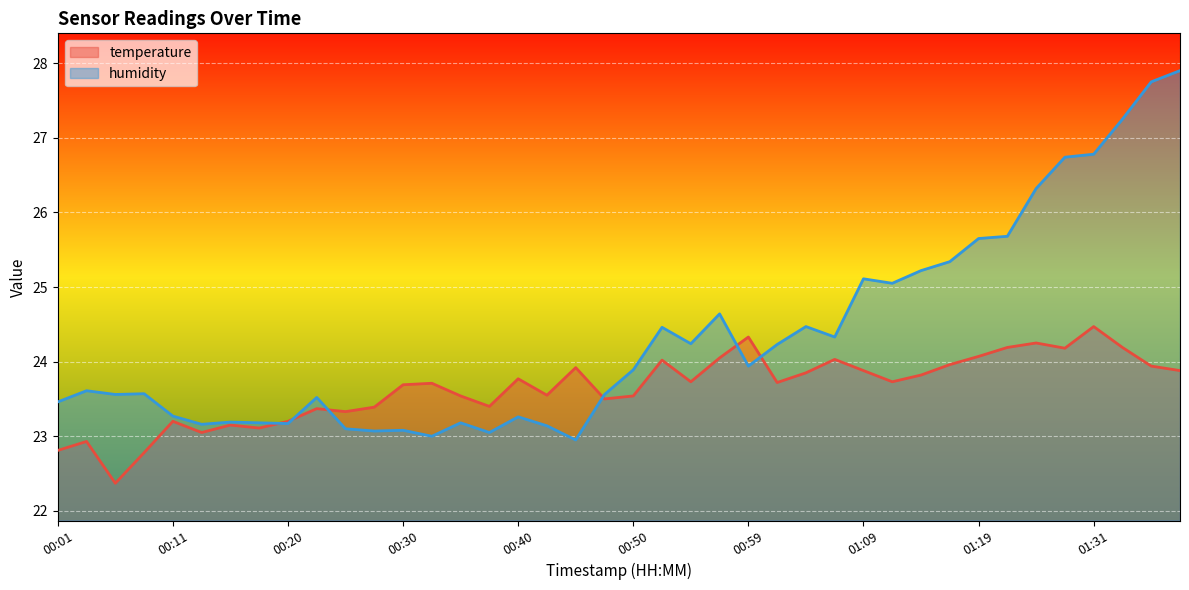

Which series has the largest range (max minus min)?

humidity